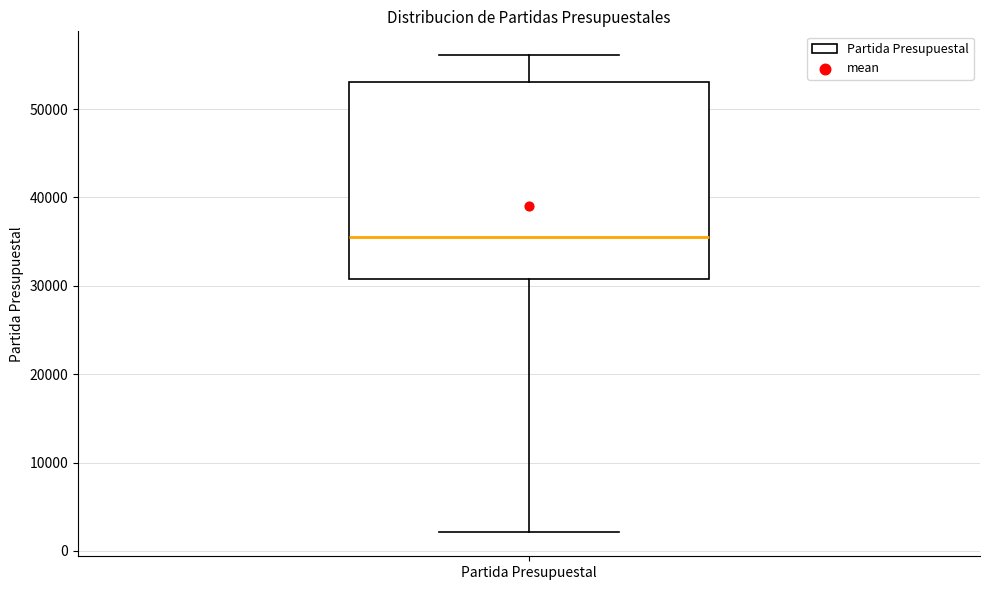

Where is the lower edge of the box for Partida Presupuestal on the y-axis? The values are not printed on the chart, so give them approximately, as read against the axis.

31000